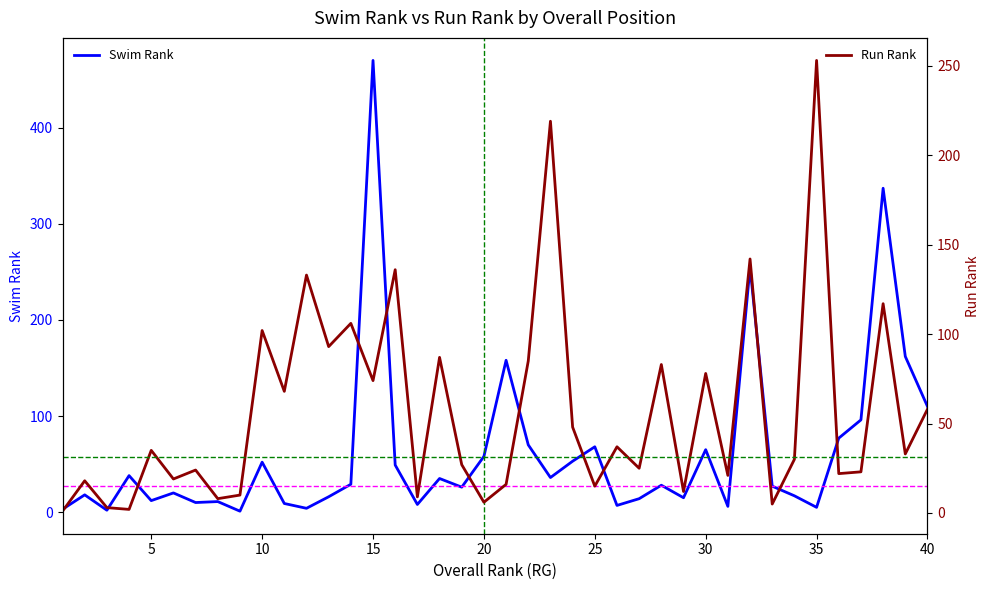

Which category has the highest value in the Swim Rank series?

15